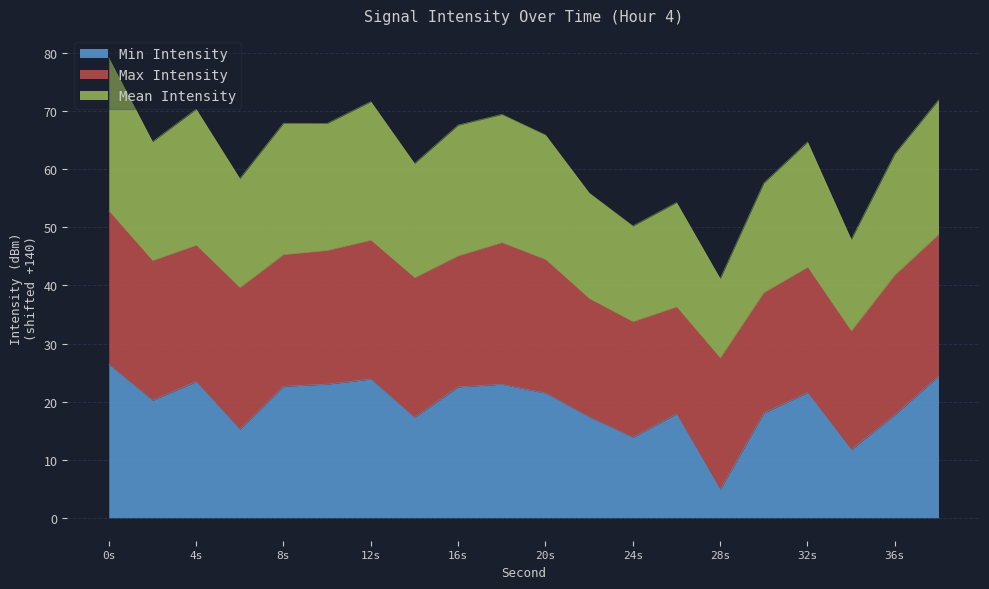

At which label does Min Intensity reach its peak?

0s